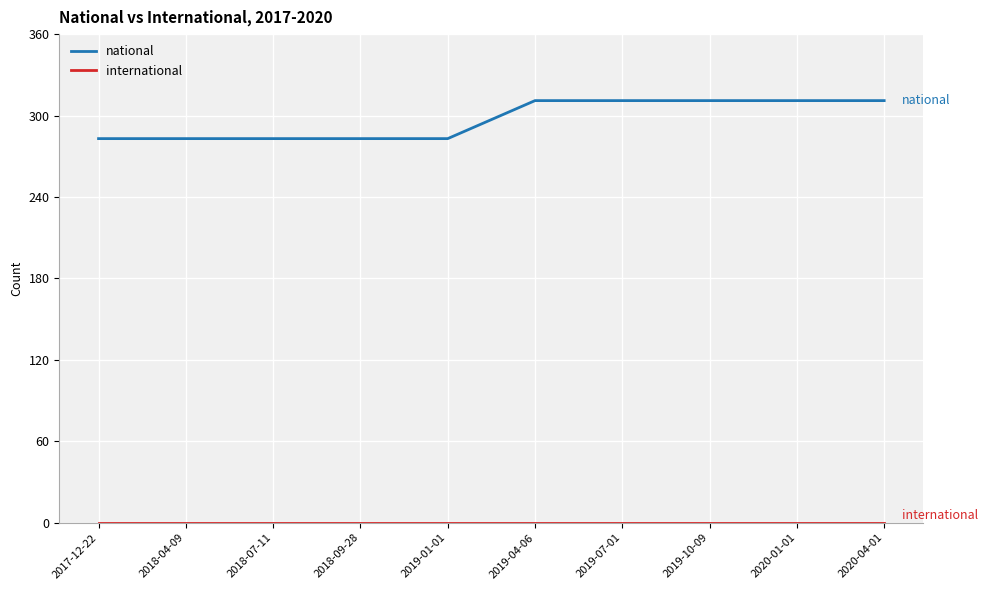

How many categories are shown in the chart?

10